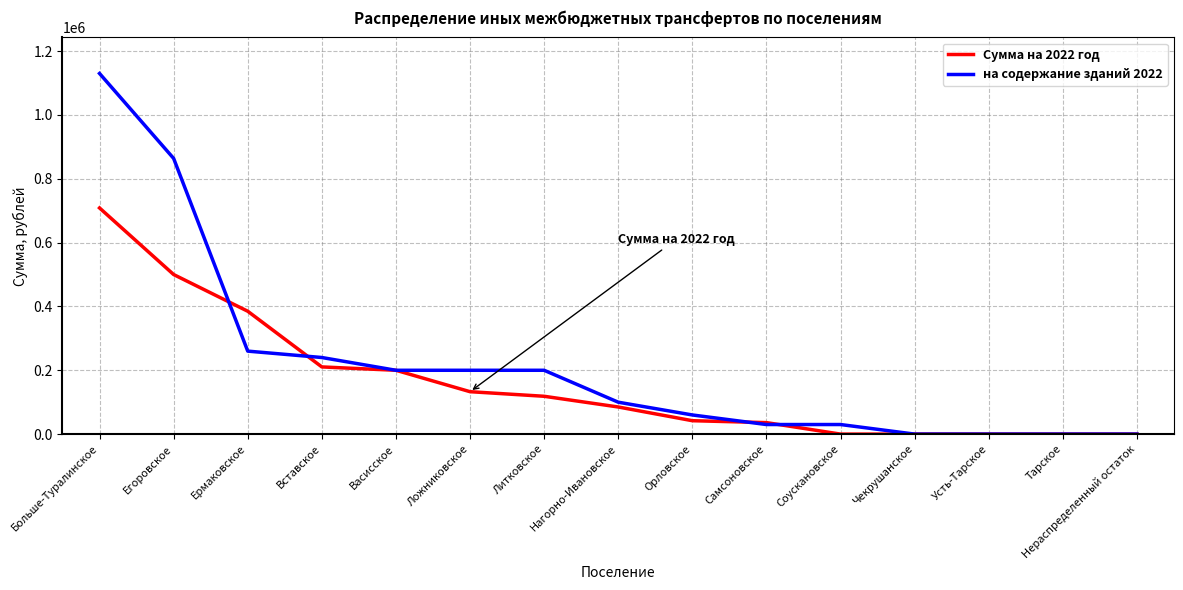

How many lines are shown in the chart?

2